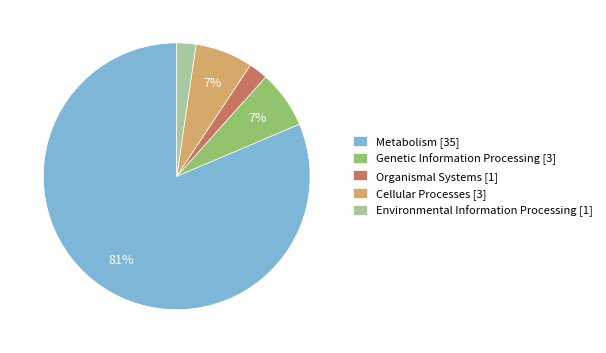

Combined, do Cellular Processes [3] and Organismal Systems [1] account for over 50%?

No